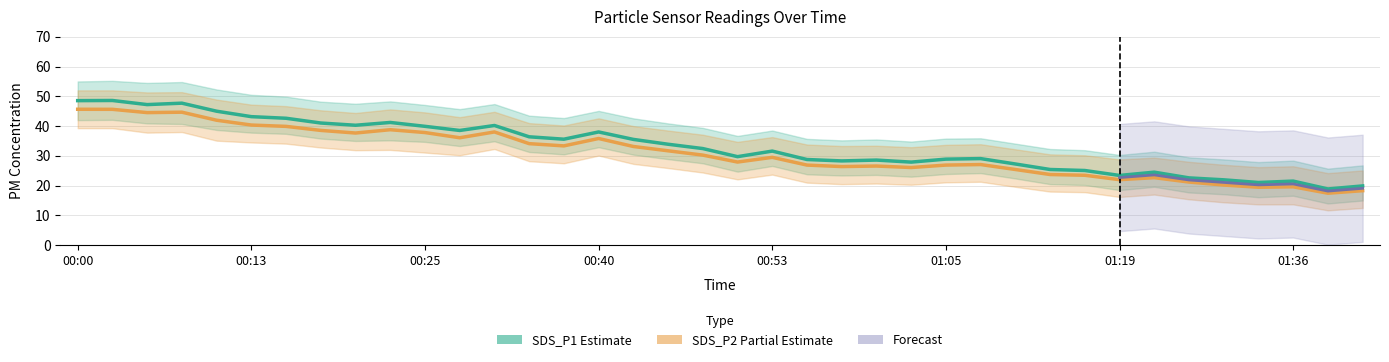

Count the number of categories in the chart.

38